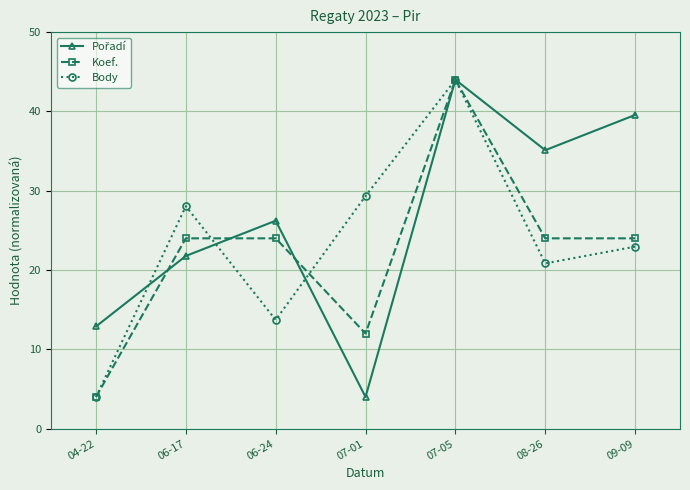

What is the label of the 5th point from the right?

06-24